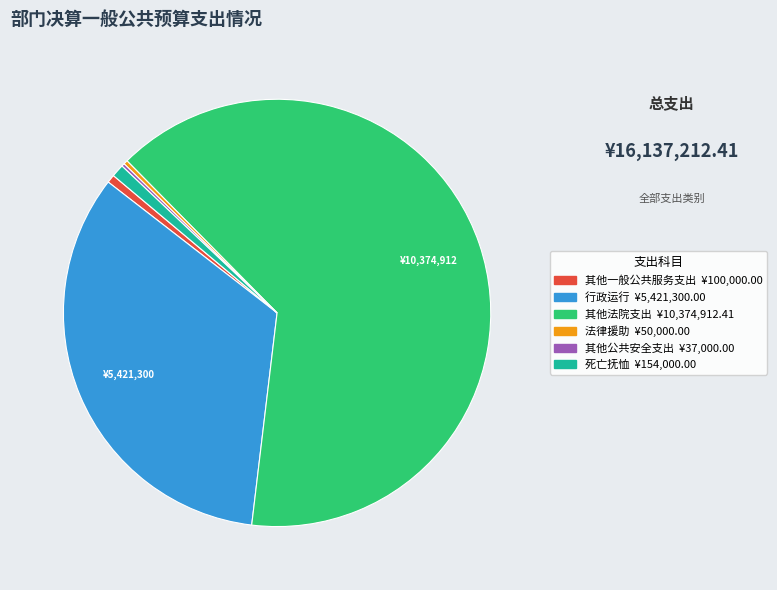

Combined, do 其他法院支出 and 其他一般公共服务支出 account for over 50%?

Yes